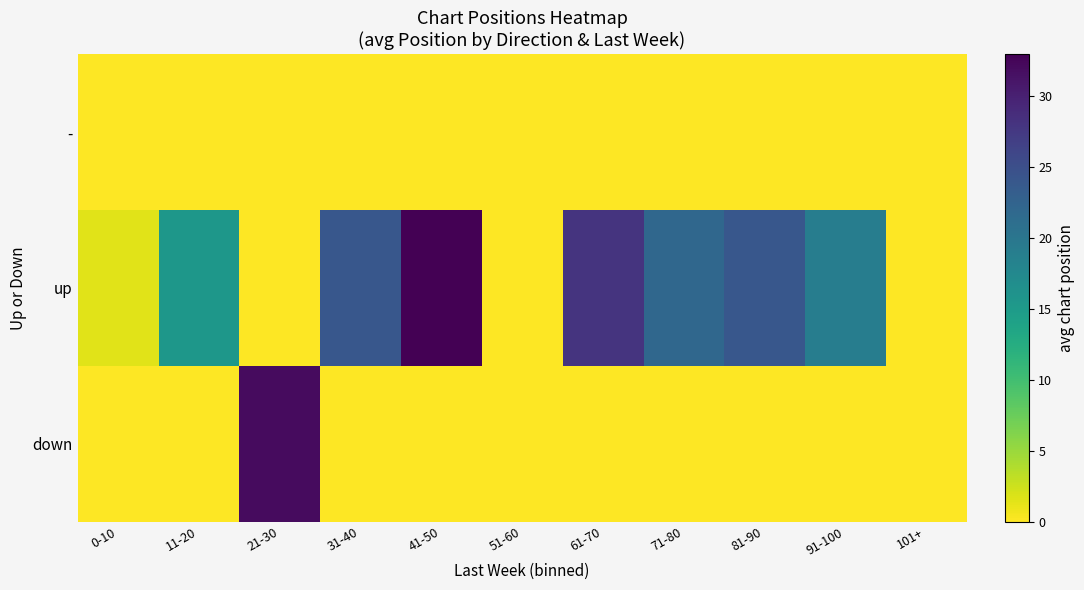

What is the total value across all series at 61-70?

28.0